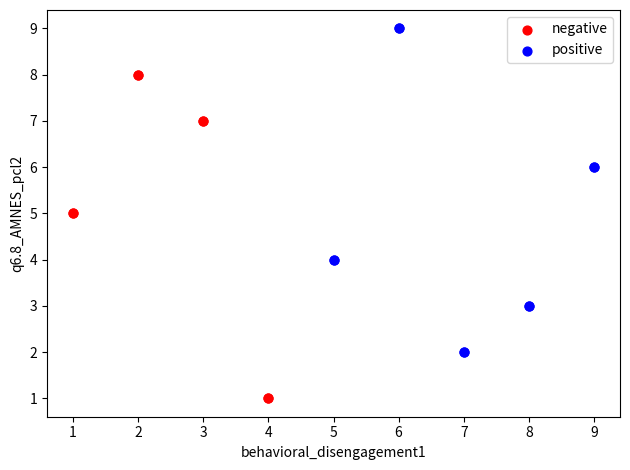

Which series reaches the maximum Y coordinate?

positive